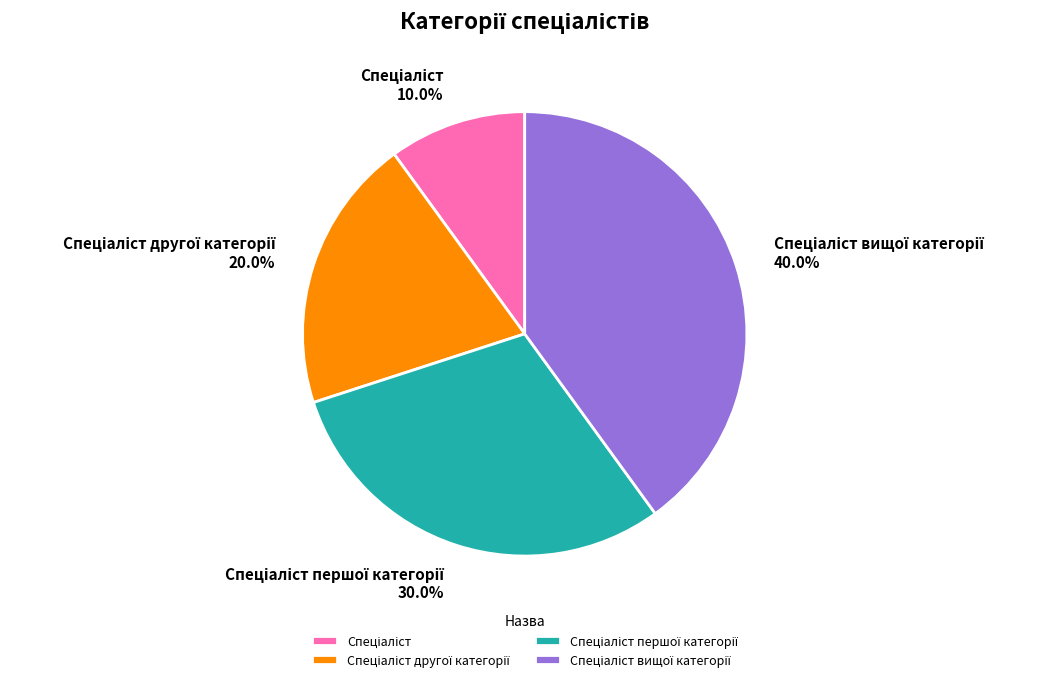

Is there a majority slice in this chart?

No